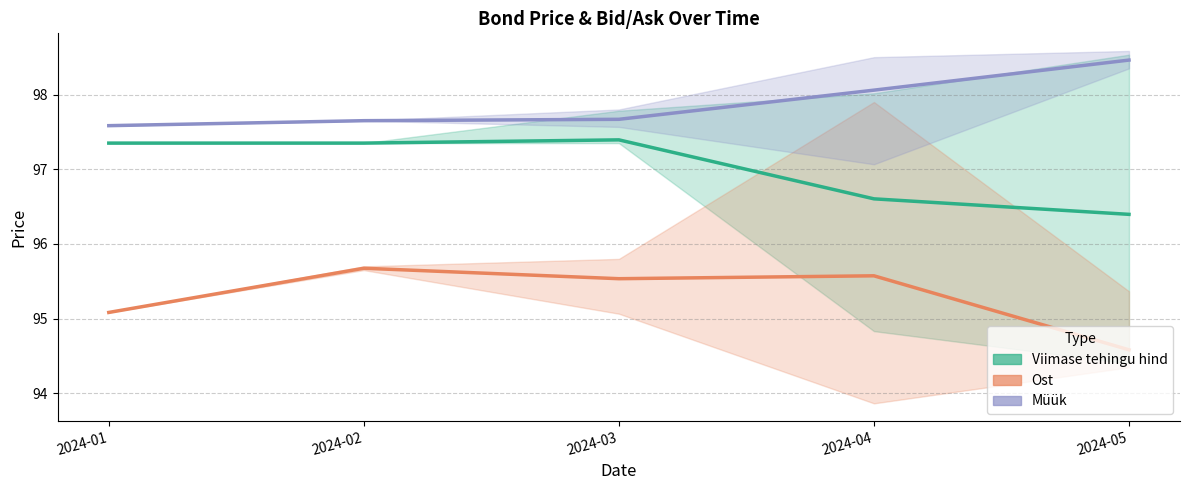

What is the value of the Ost point at the 5th from the left?

94.6